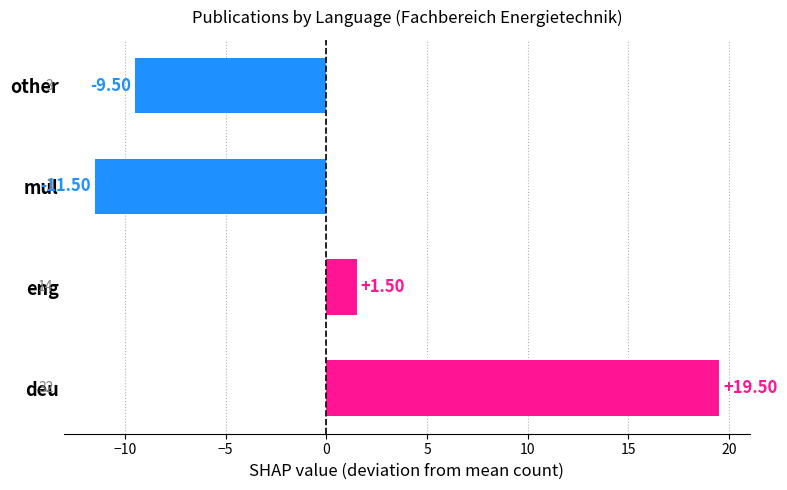

How many data points does each series have?

4